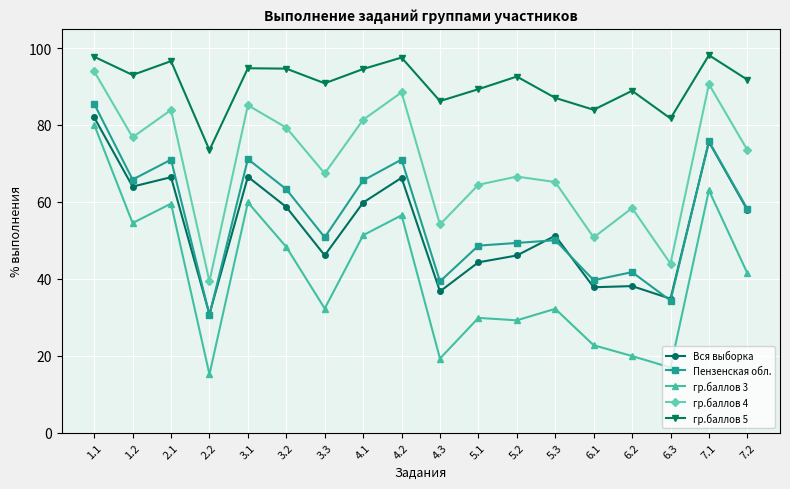

True or false: гр.баллов 4 and гр.баллов 3 intersect in this chart.

False